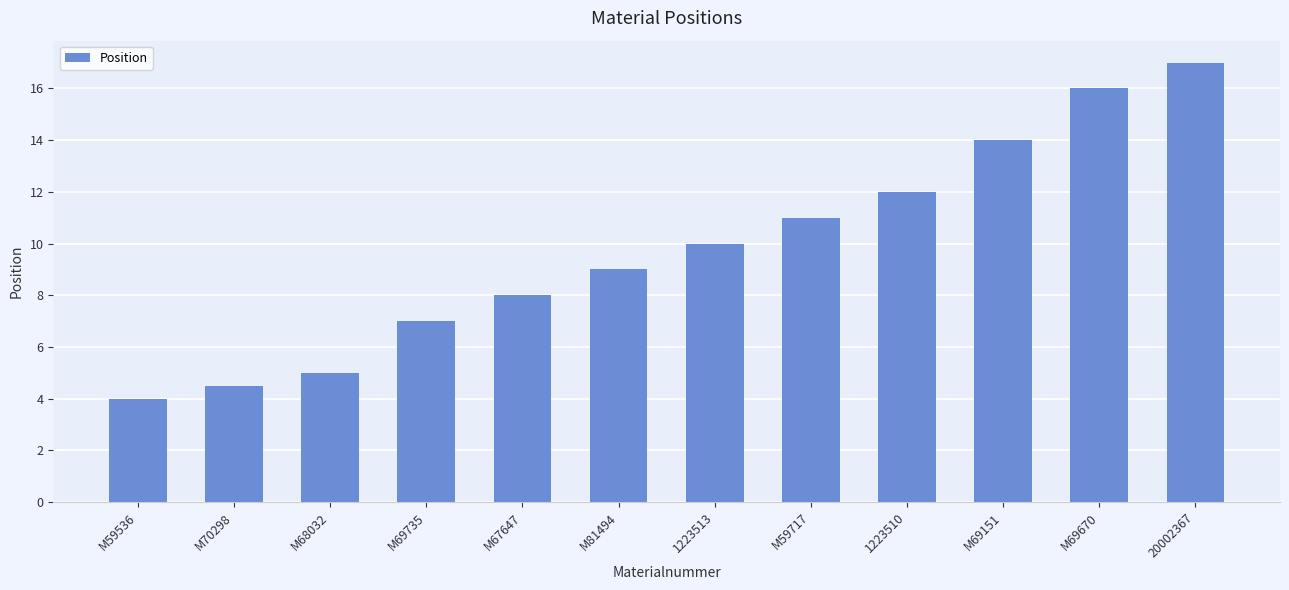

What is the label of the 5th bar from the right?

M59717